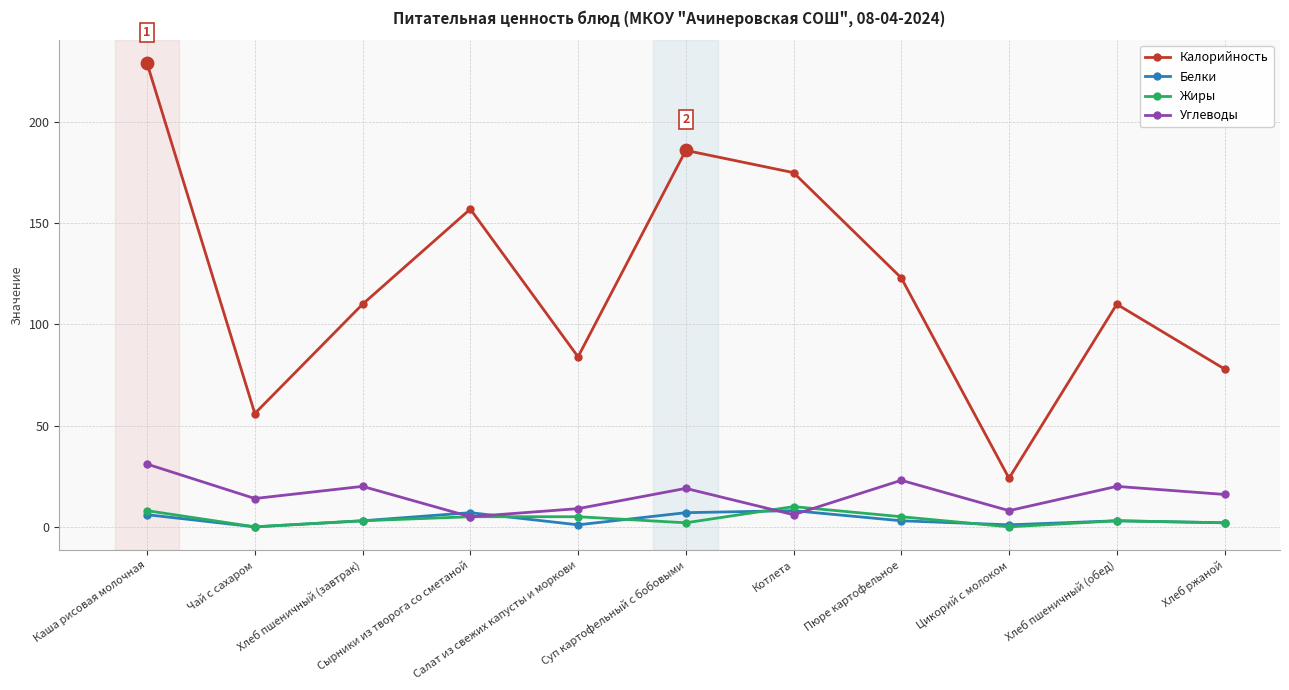

At which category is the sum across all series the highest?

Каша рисовая молочная